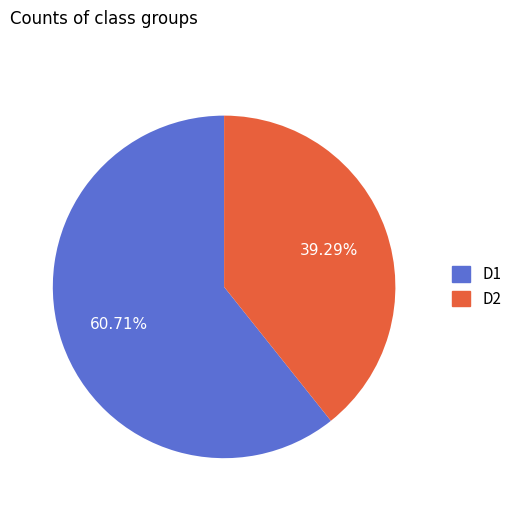

Does any single category account for the majority?

Yes